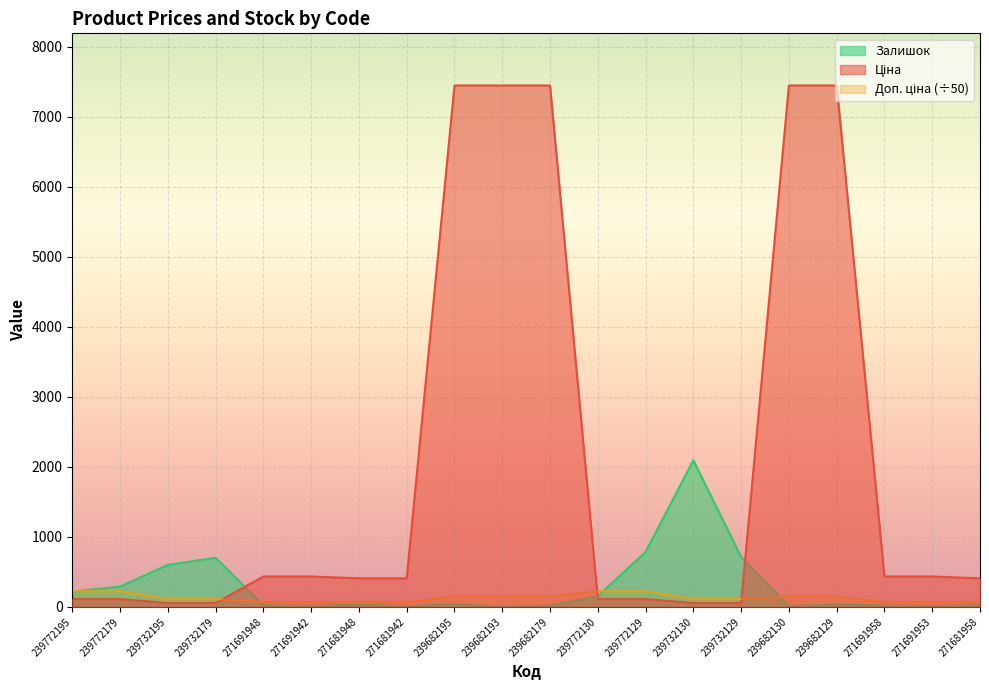

What is the label of the 20th point from the left?

271681958